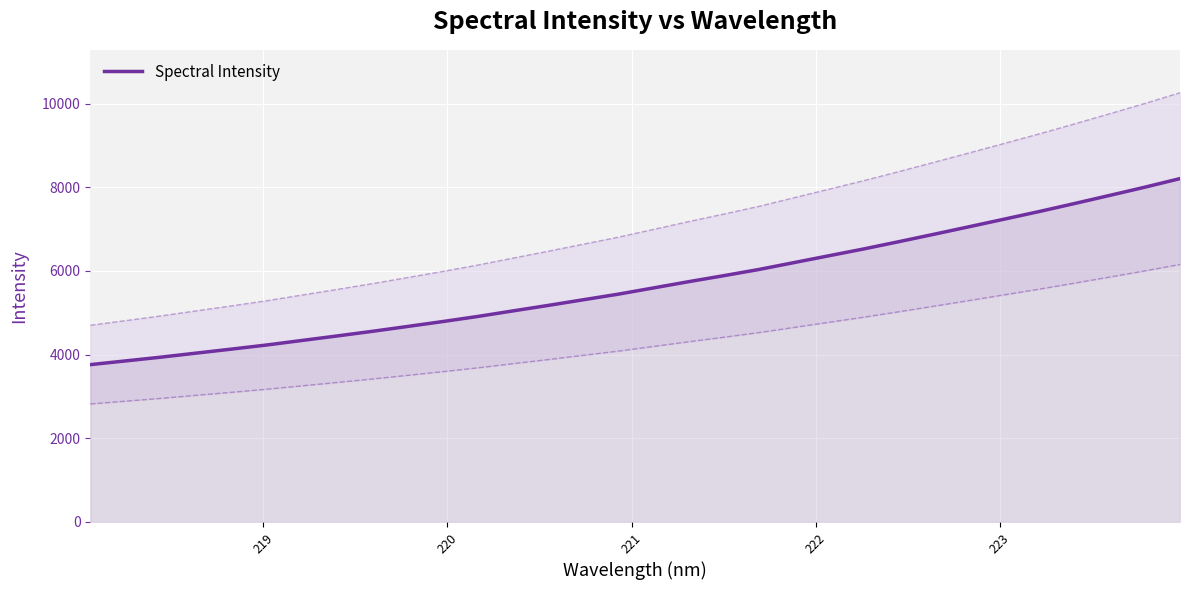

What is the minimum value shown in the chart?

3760.6